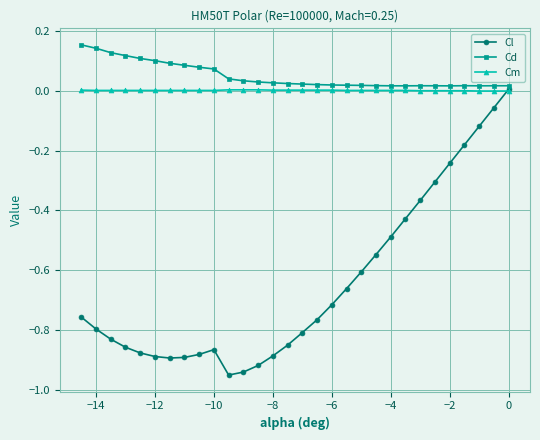

Which series has the widest spread of values?

Cl